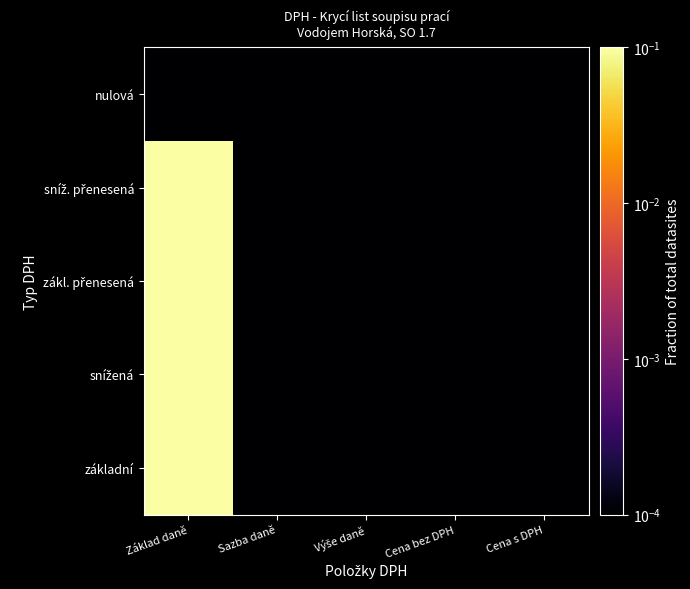

At Sazba daně, list the series in order from largest to smallest.

základní, snížená, zákl. přenesená, sníž. přenesená, nulová